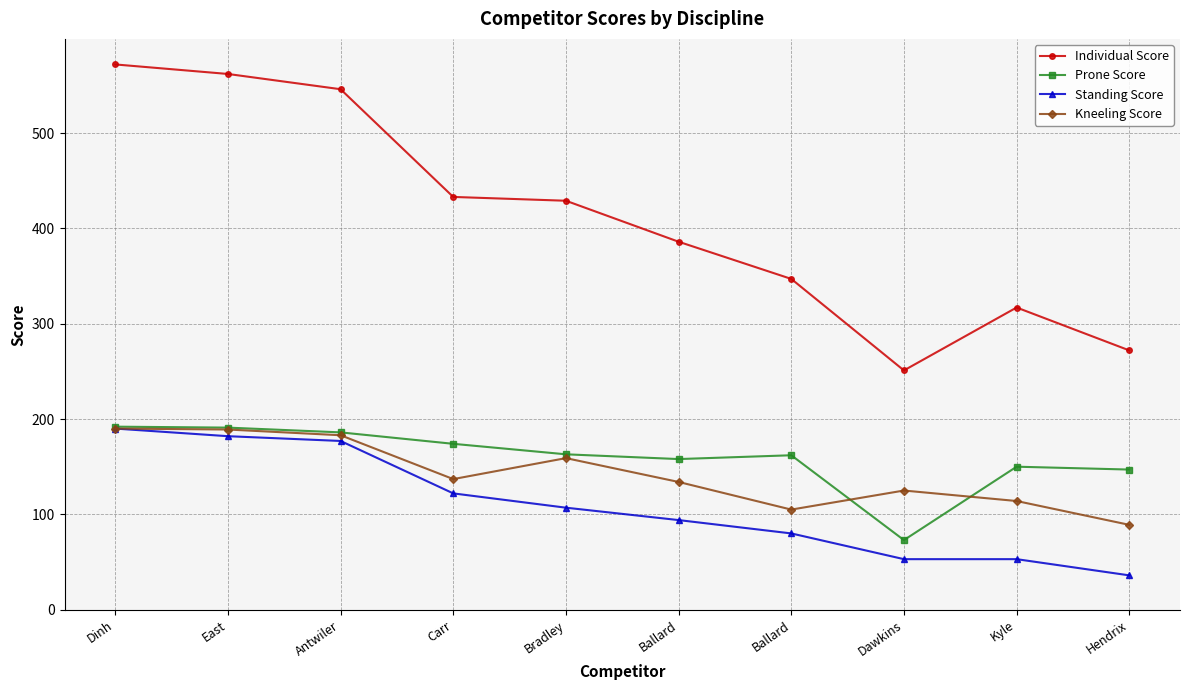

Does the chart have visible grid lines?

Yes